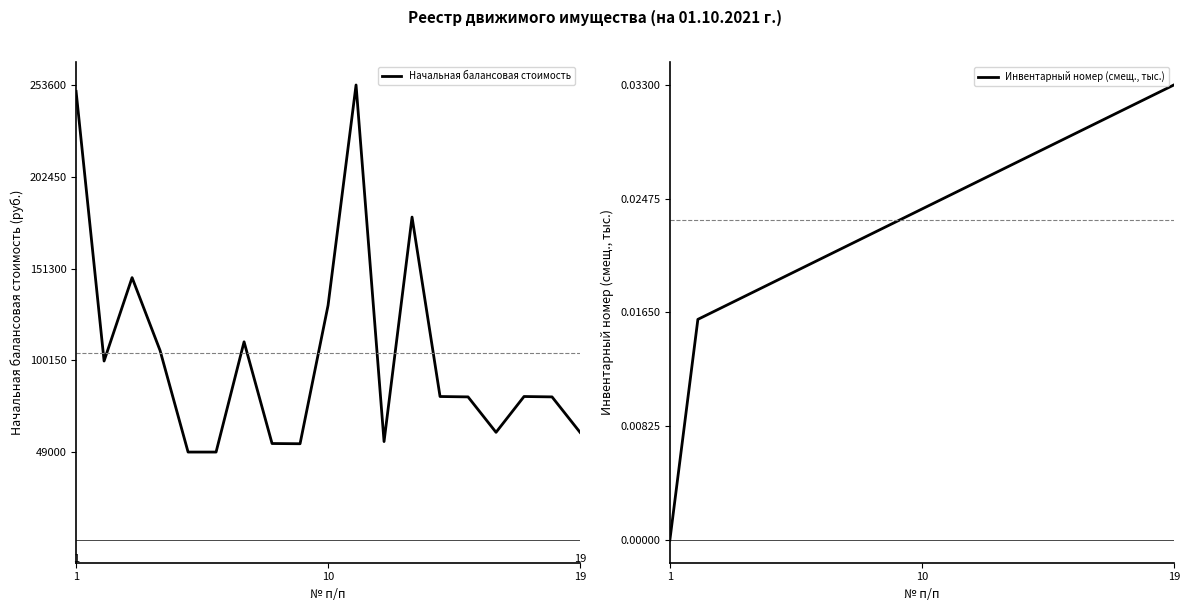

List the series in order of their overall mean, highest first.

Начальная балансовая стоимость, Инвентарный номер (смещ., тыс.)